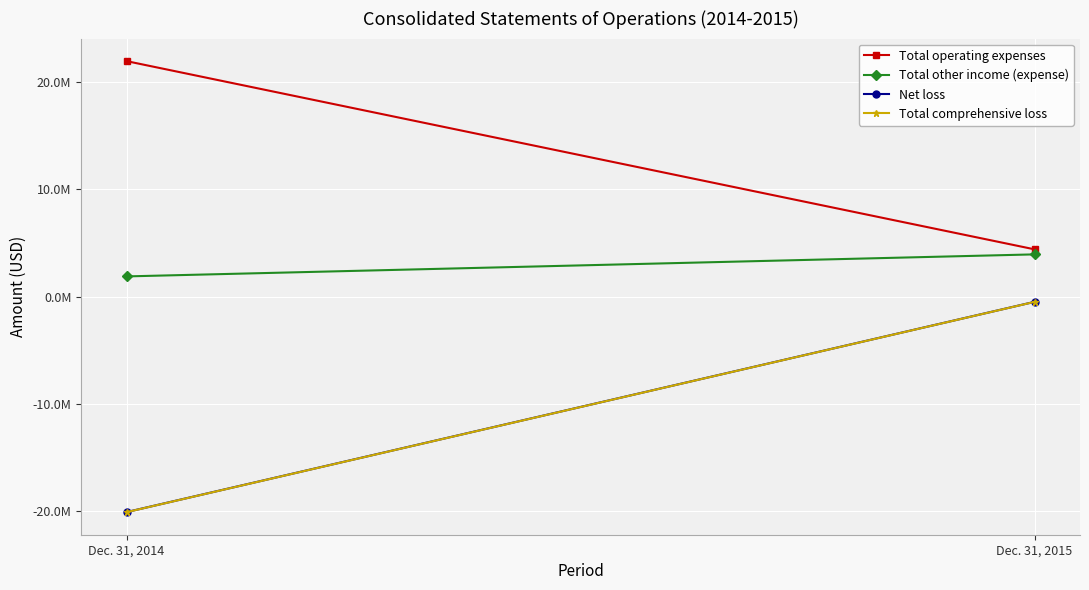

Between Dec. 31, 2014 and Dec. 31, 2015, which series saw the biggest shift?

Total comprehensive loss